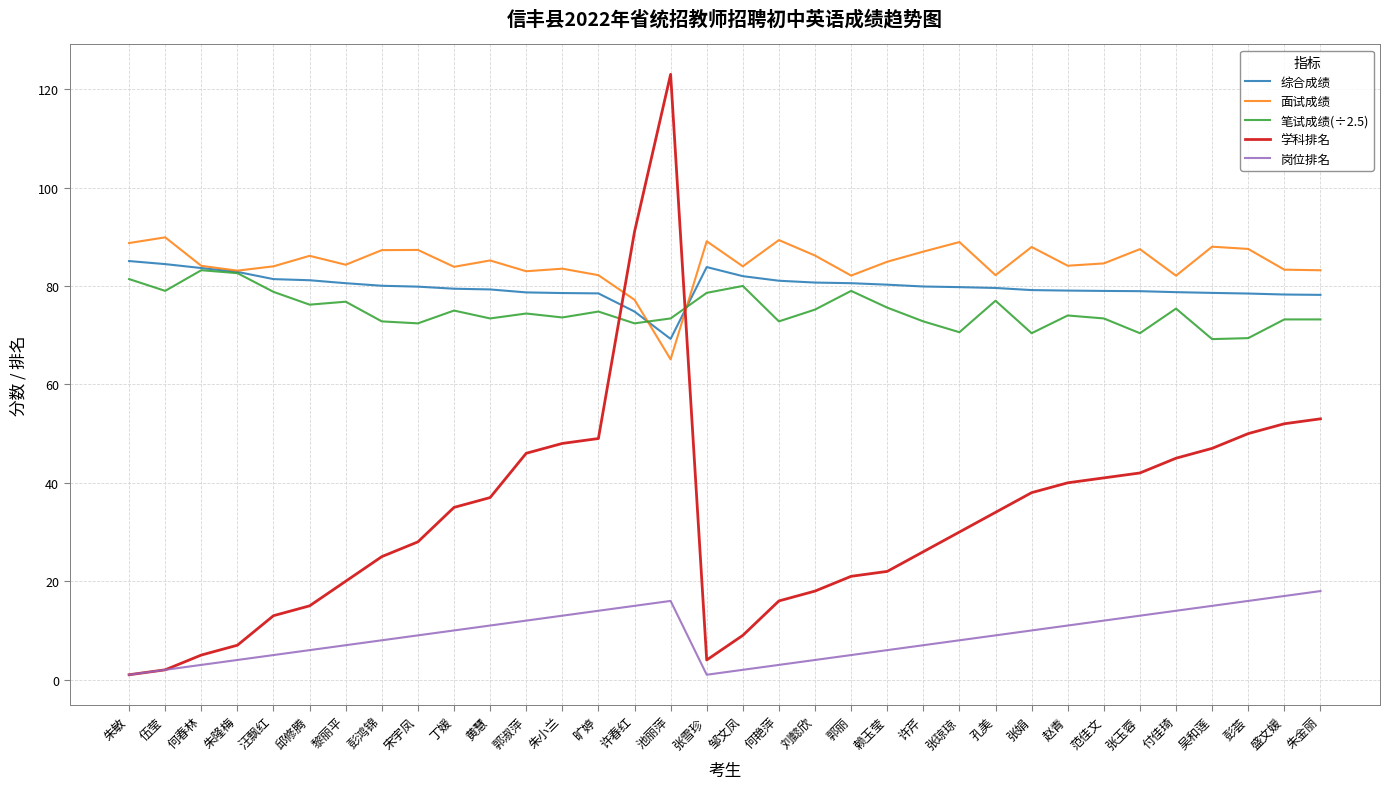

What are all the series names shown in the legend?

综合成绩, 面试成绩, 笔试成绩(÷2.5), 学科排名, 岗位排名